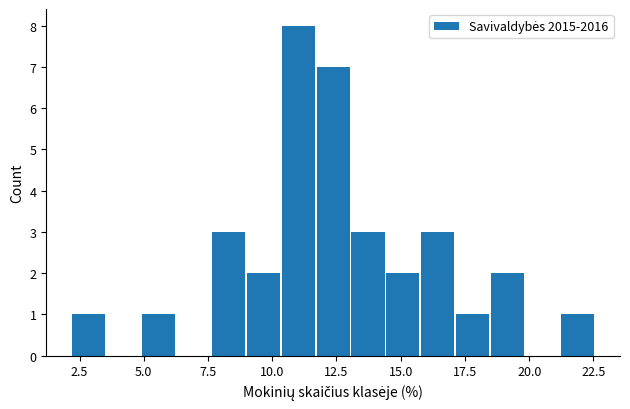

Around what value on the x-axis is the tallest bar? Give the approximate position of its centre, as read against the axis.

11.0